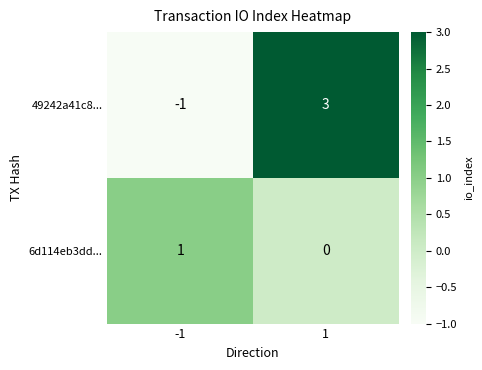

Which category has the lowest value across all series?

-1